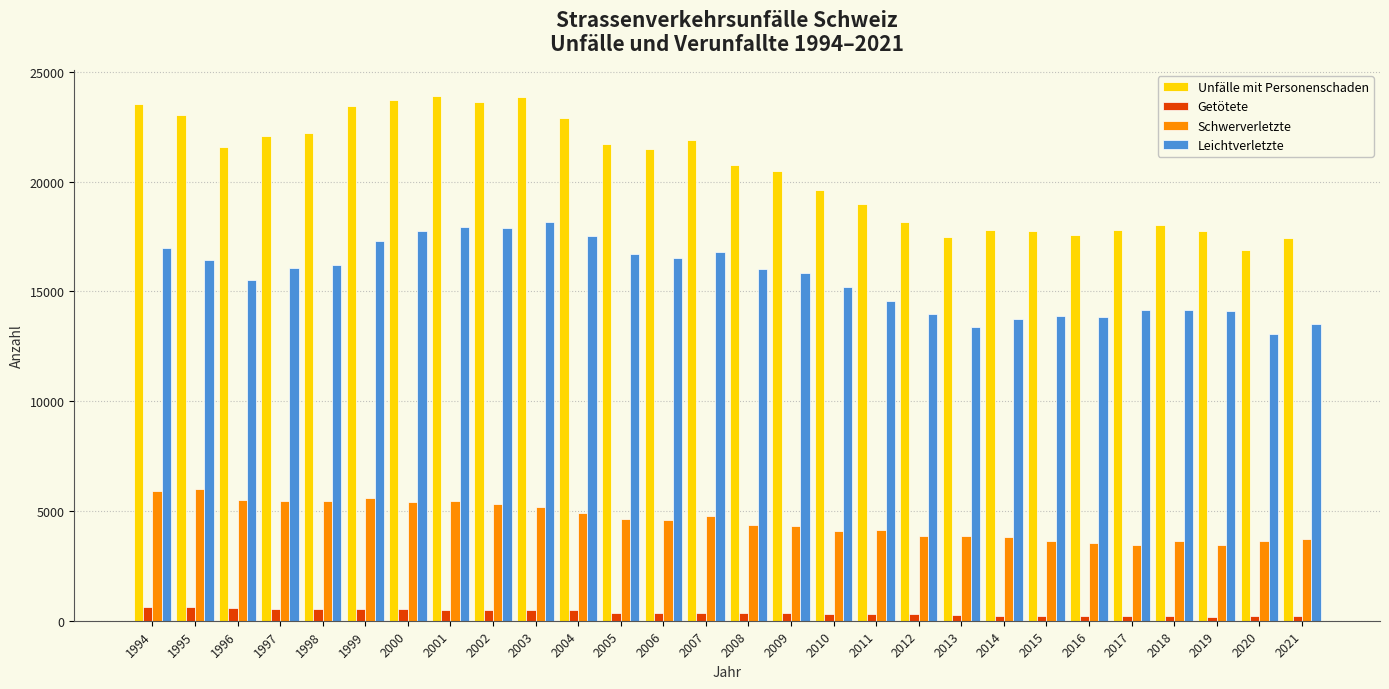

Which series has the largest total across all categories?

Unfälle mit Personenschaden